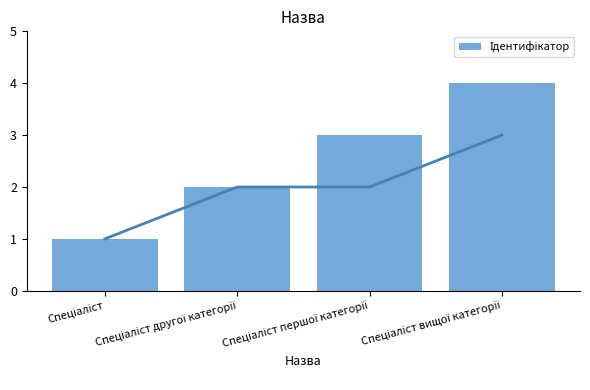

Are the bars grouped side by side (vs. stacked)?

No